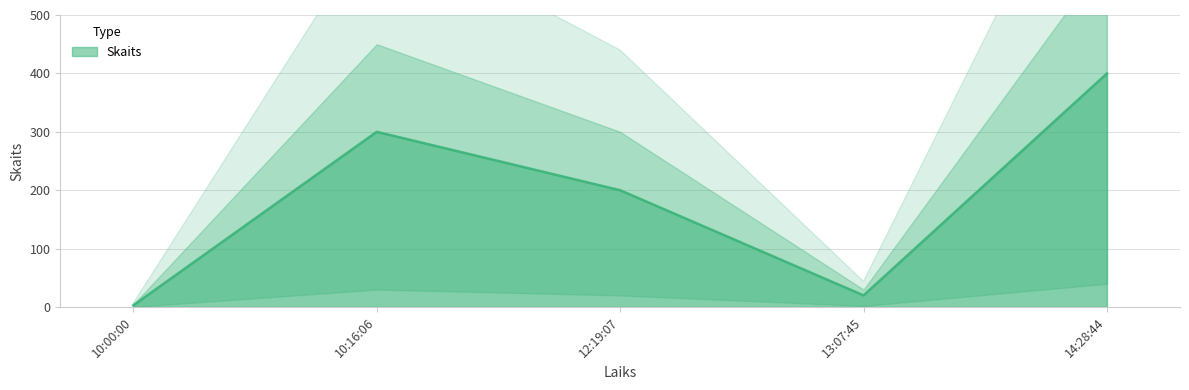

What is the ratio of the value at 10:16:06 to the value at 12:19:07?

1.5